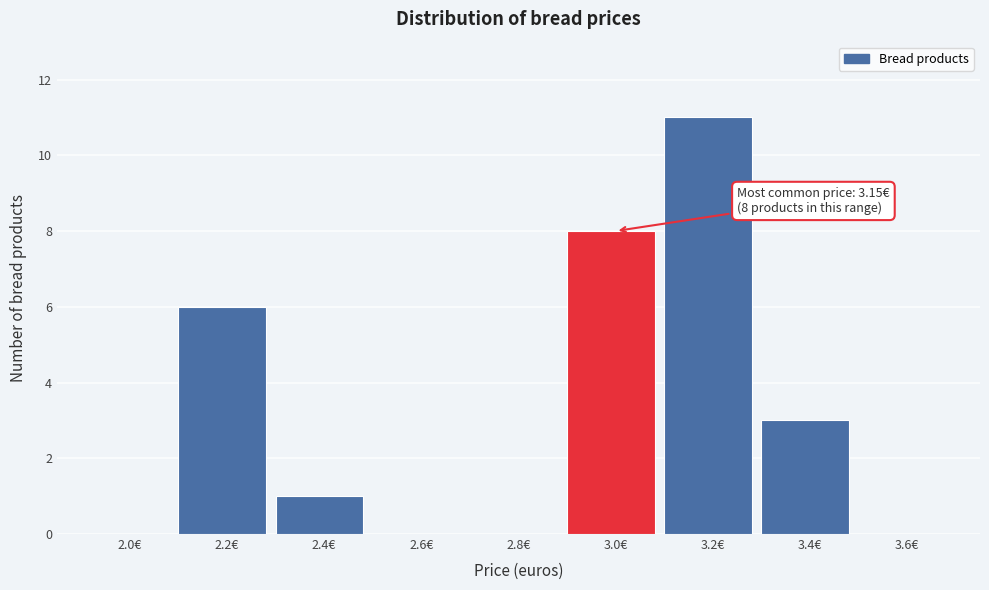

Reading right to left, extract all data points from this chart.

3.6€=0	3.4€=3	3.2€=11	3.0€=8	2.8€=0	2.6€=0	2.4€=1	2.2€=6	2.0€=0